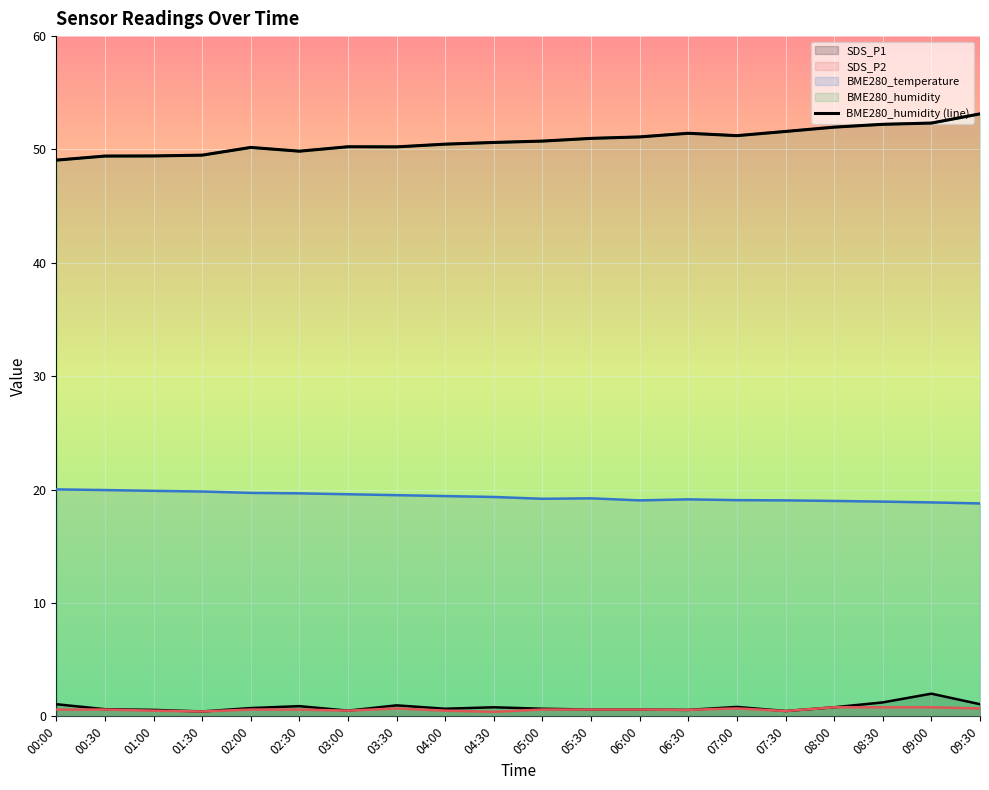

Approximately how many times larger is the value at 09:00 compared to 07:00?

1.0